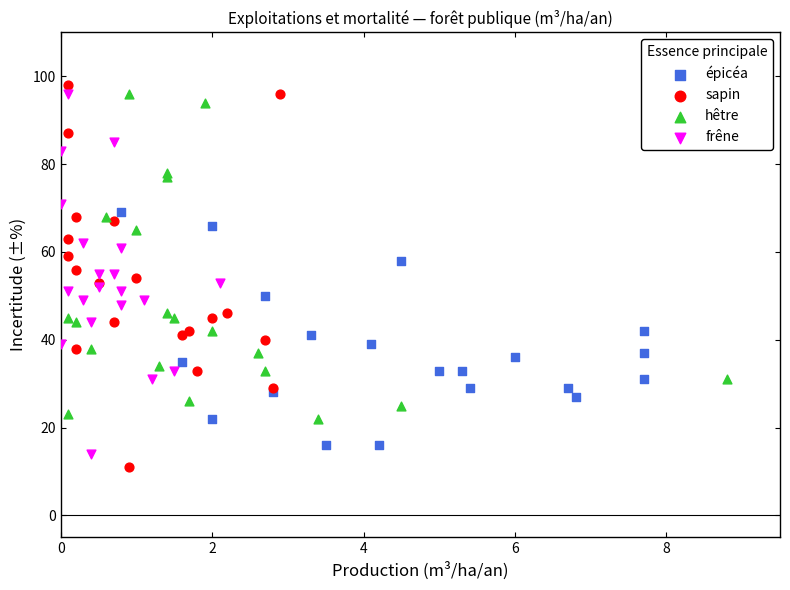

Which series contains the highest Y value?

sapin